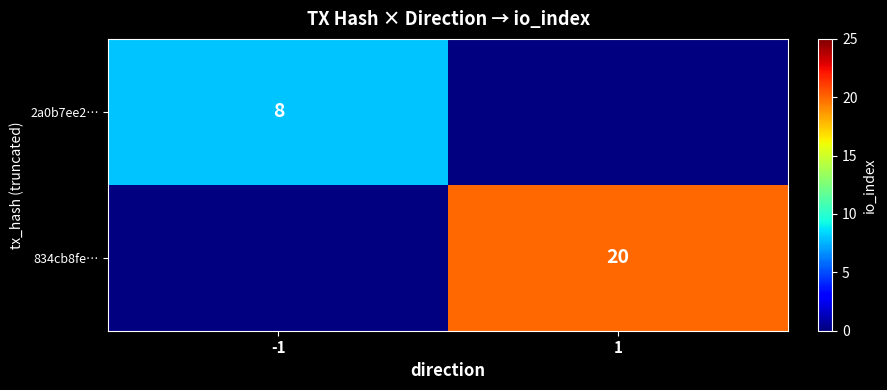

The 2a0b7ee2… series shows 4 at -1. True or false?

False